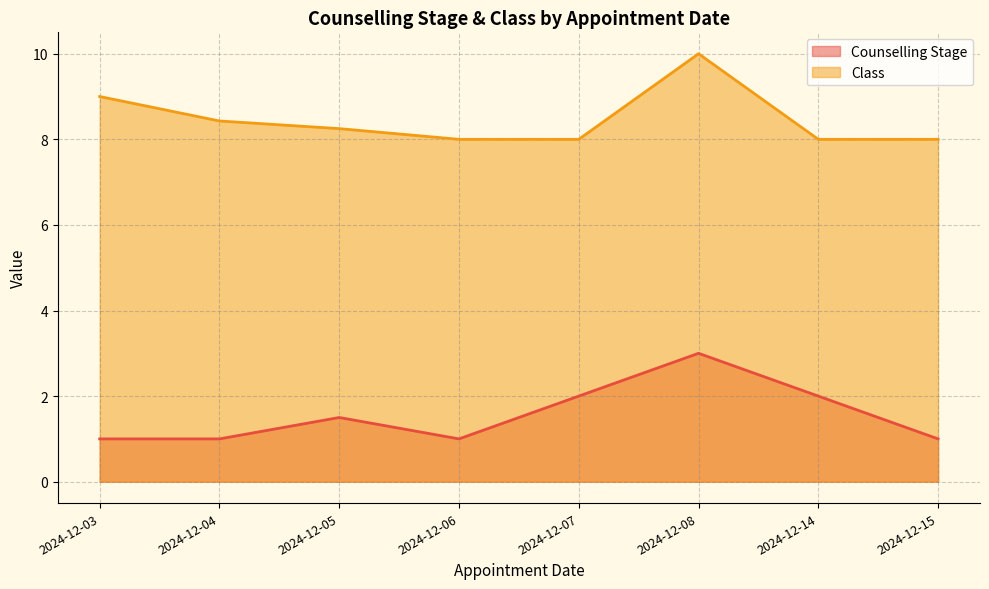

Rank the series at 2024-12-07 from highest to lowest value.

Class, Counselling Stage